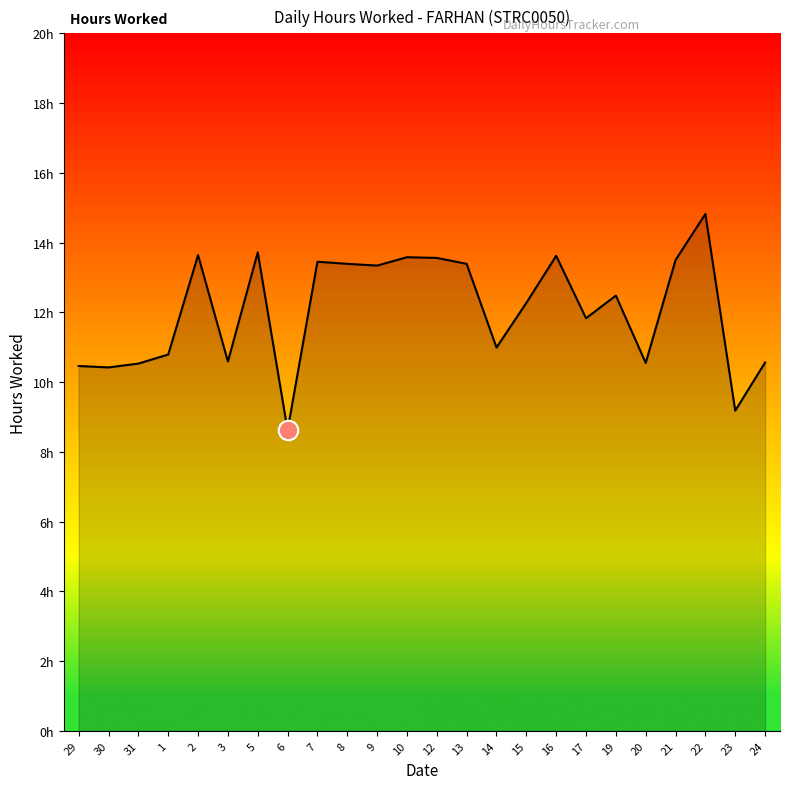

Does the chart have visible grid lines?

No